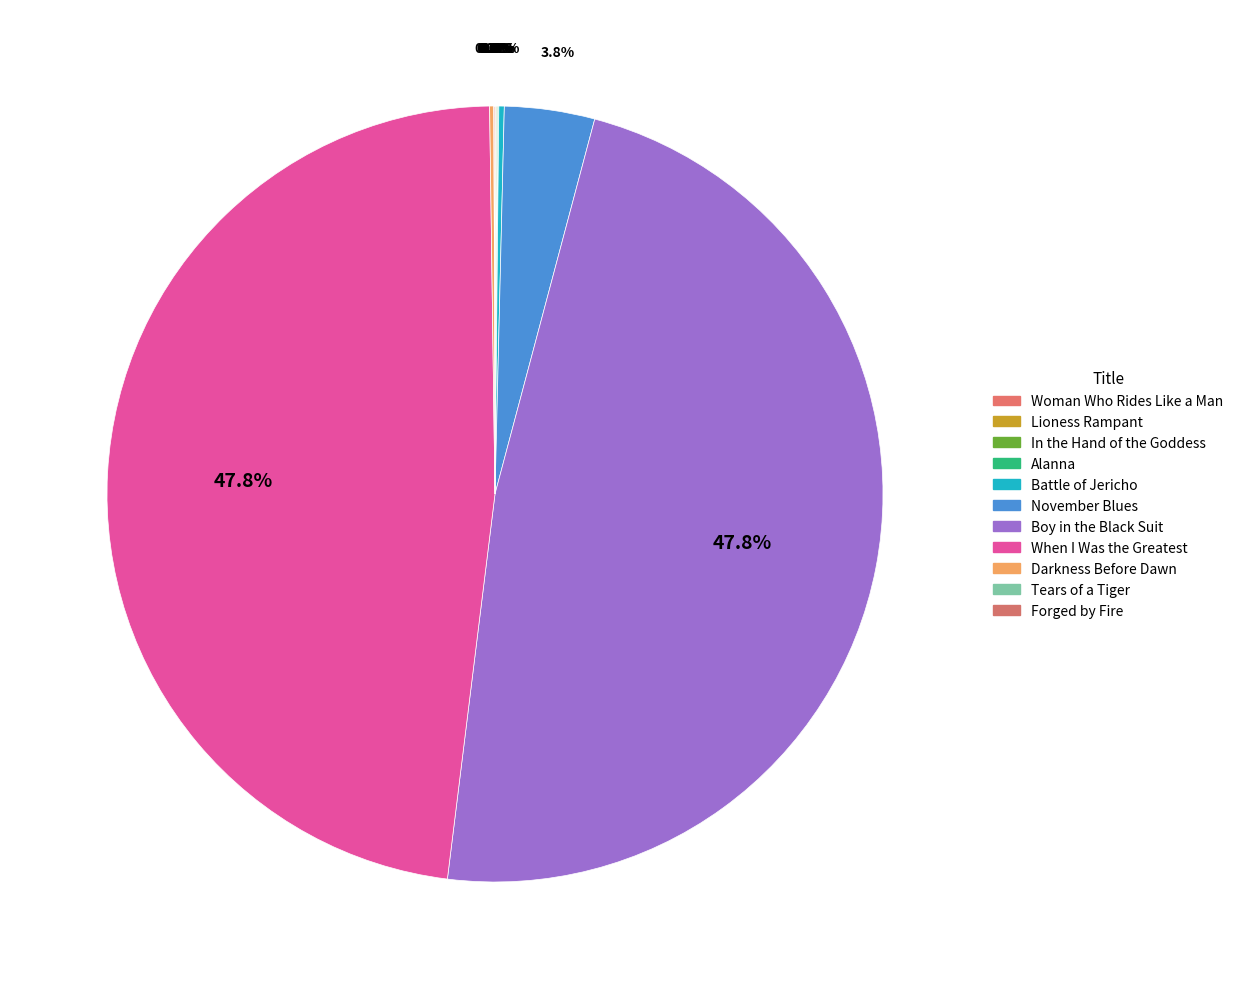

Rank the categories by value from lowest to highest.

Tears of a Tiger, Alanna, In the Hand of the Goddess, Lioness Rampant, Woman Who Rides Like a Man, Forged by Fire, Darkness Before Dawn, Battle of Jericho, November Blues, When I Was the Greatest, Boy in the Black Suit